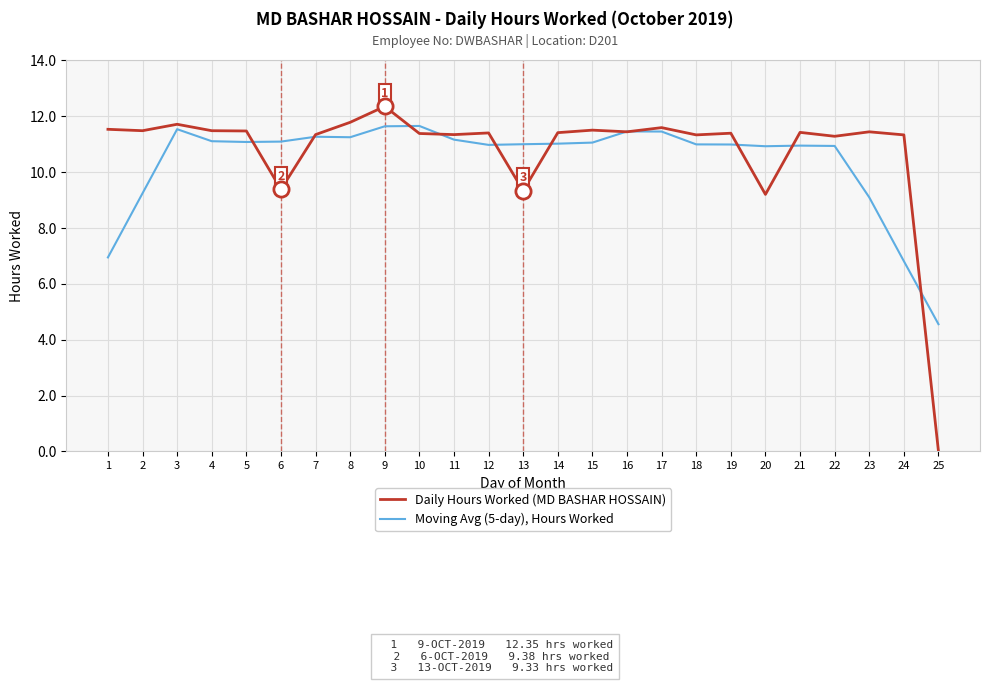

What are all the series names shown in the legend?

Daily Hours Worked (MD BASHAR HOSSAIN), Moving Avg (5-day), Hours Worked